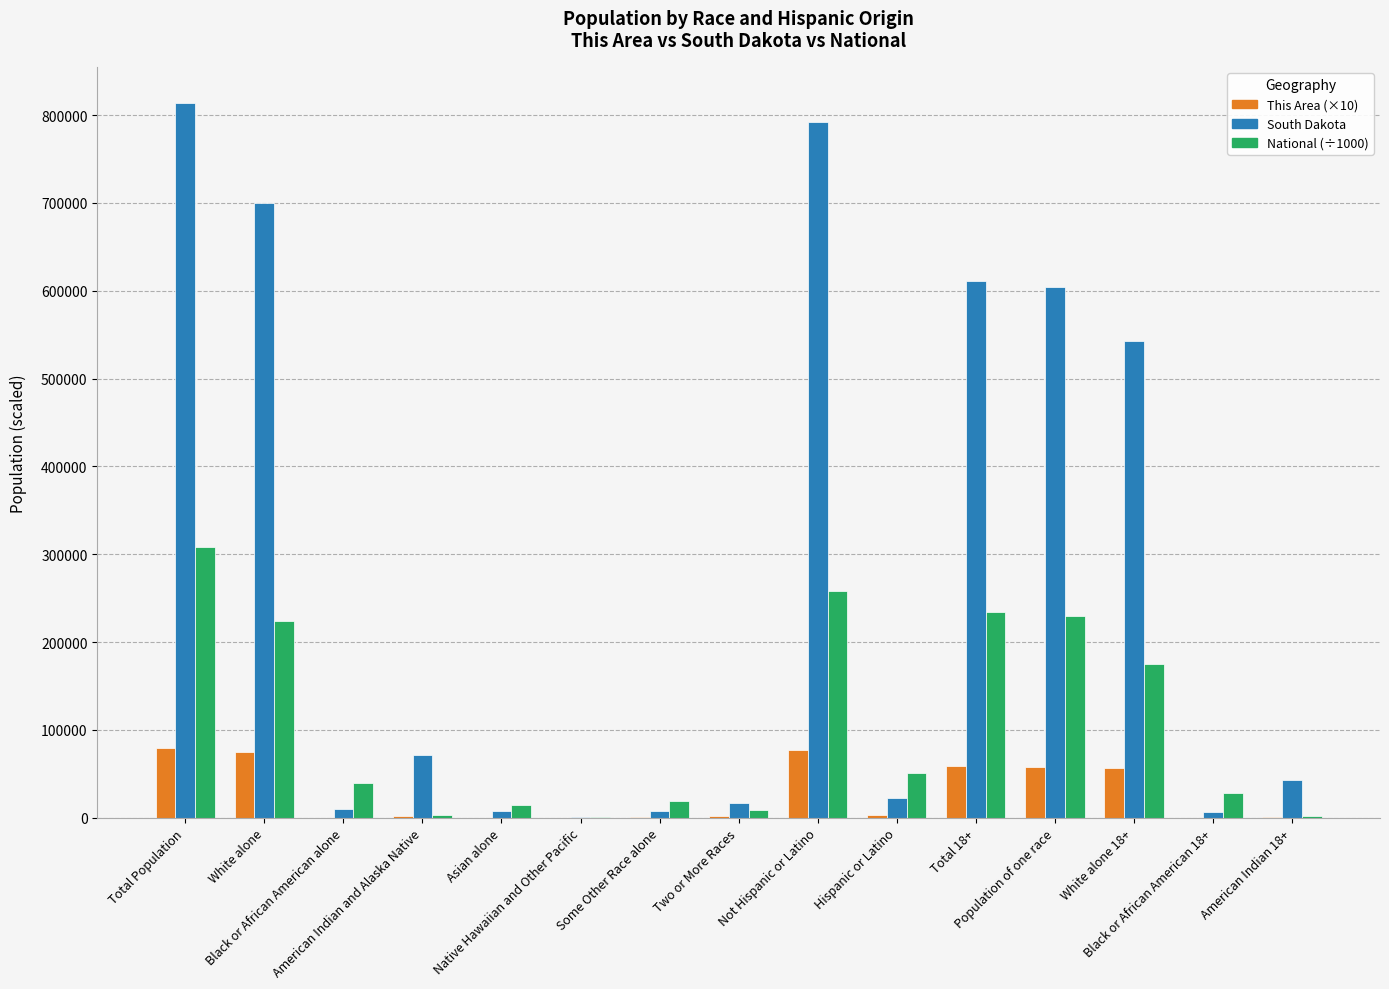

Which series has the largest total across all categories?

South Dakota